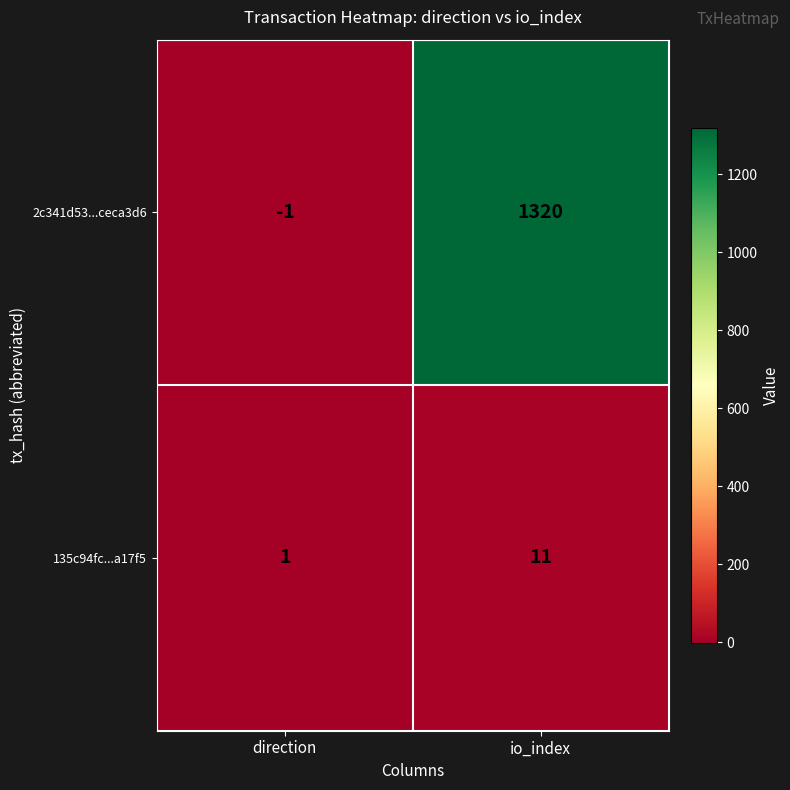

At which category is the sum across all series the highest?

io_index